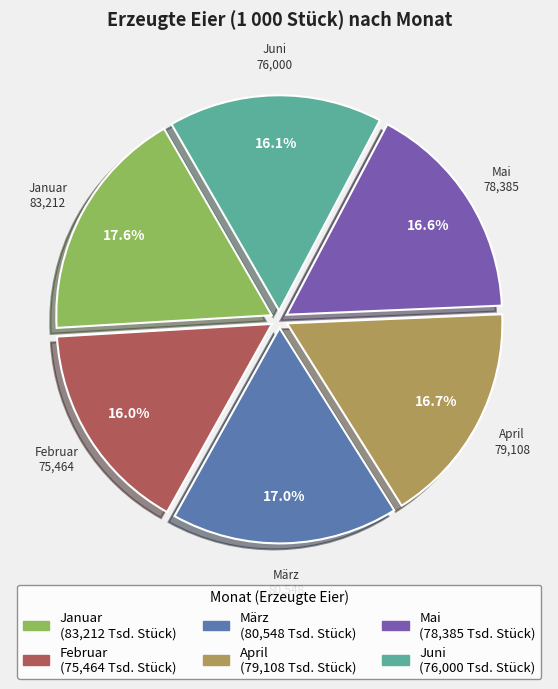

Which category has the biggest portion of the pie?

Januar